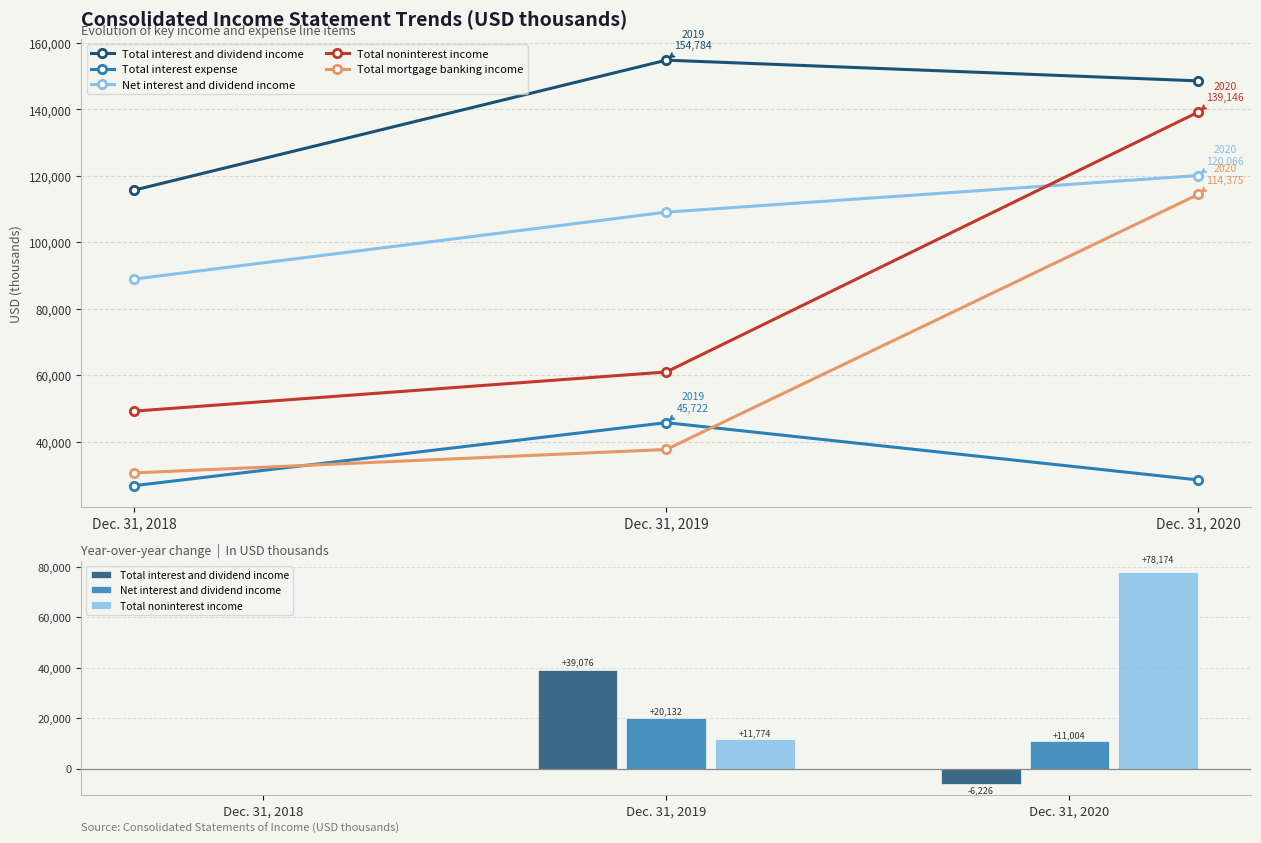

True or false: Total mortgage banking income has a value of 30609 at Dec. 31, 2018.

True